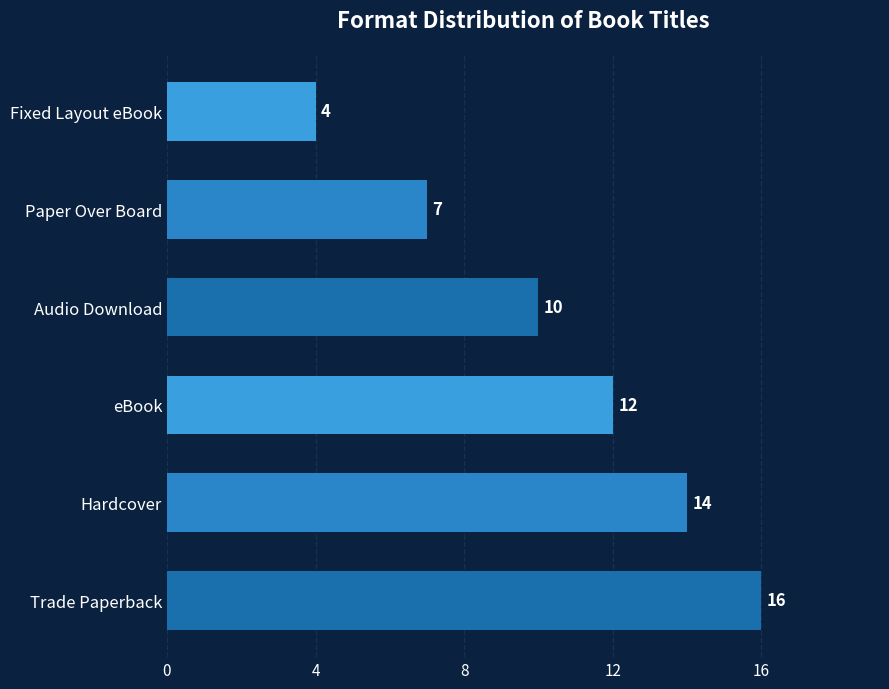

List the labels in order of value, smallest first.

Fixed Layout eBook, Paper Over Board, Audio Download, eBook, Hardcover, Trade Paperback